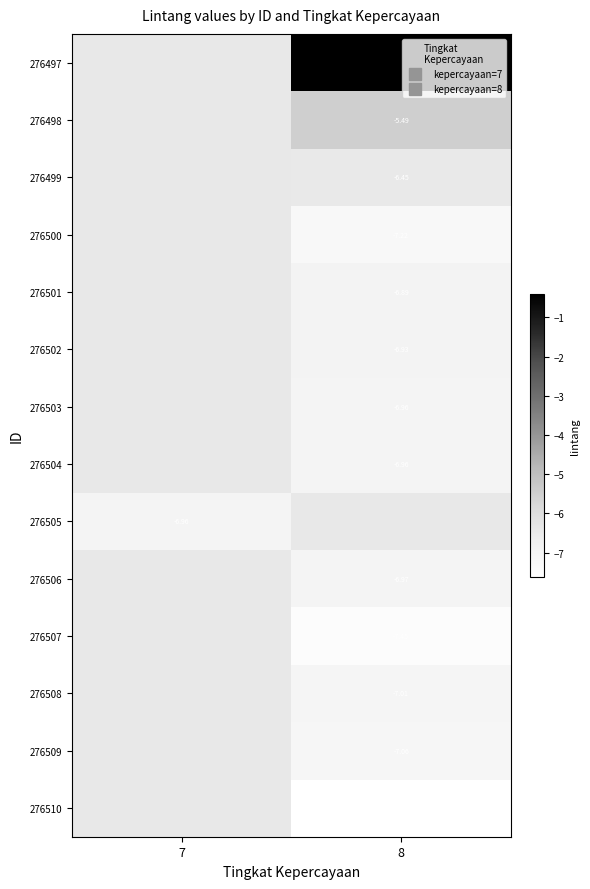

What is the smallest value displayed?

-7.6